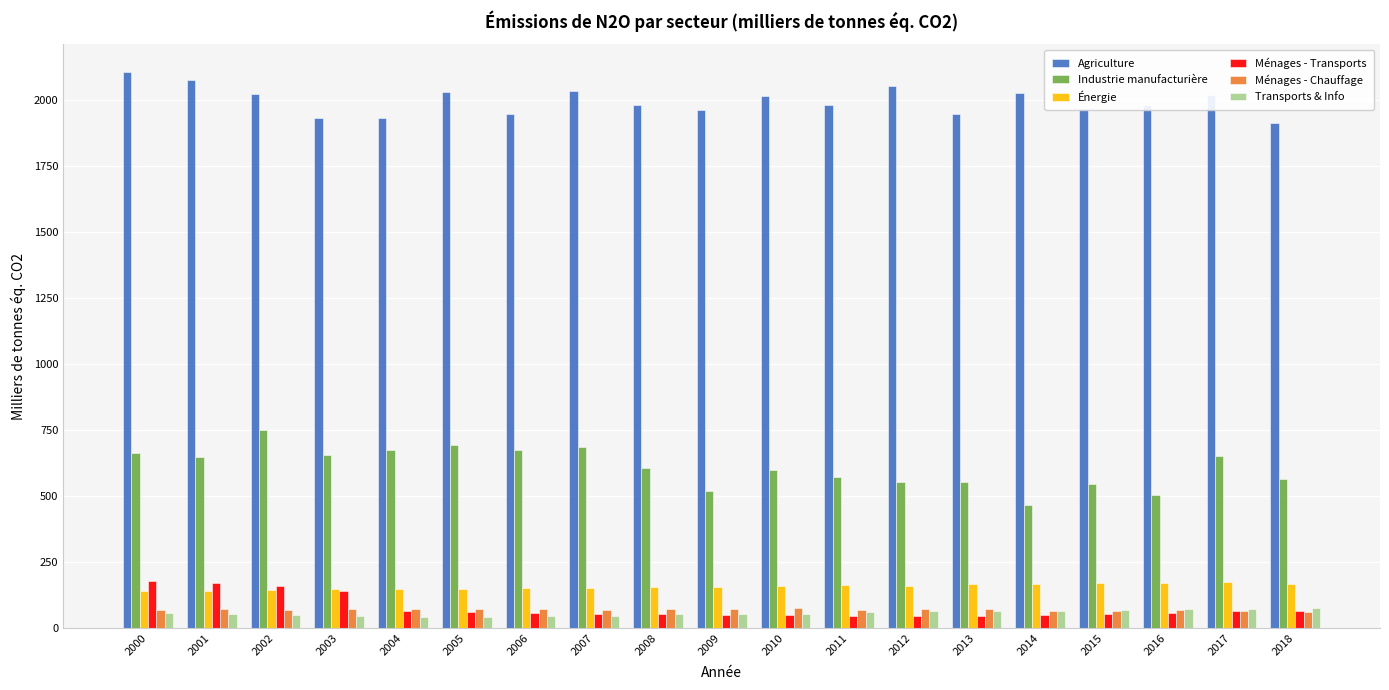

What is the sum of all Transports & Info values?

1094.3